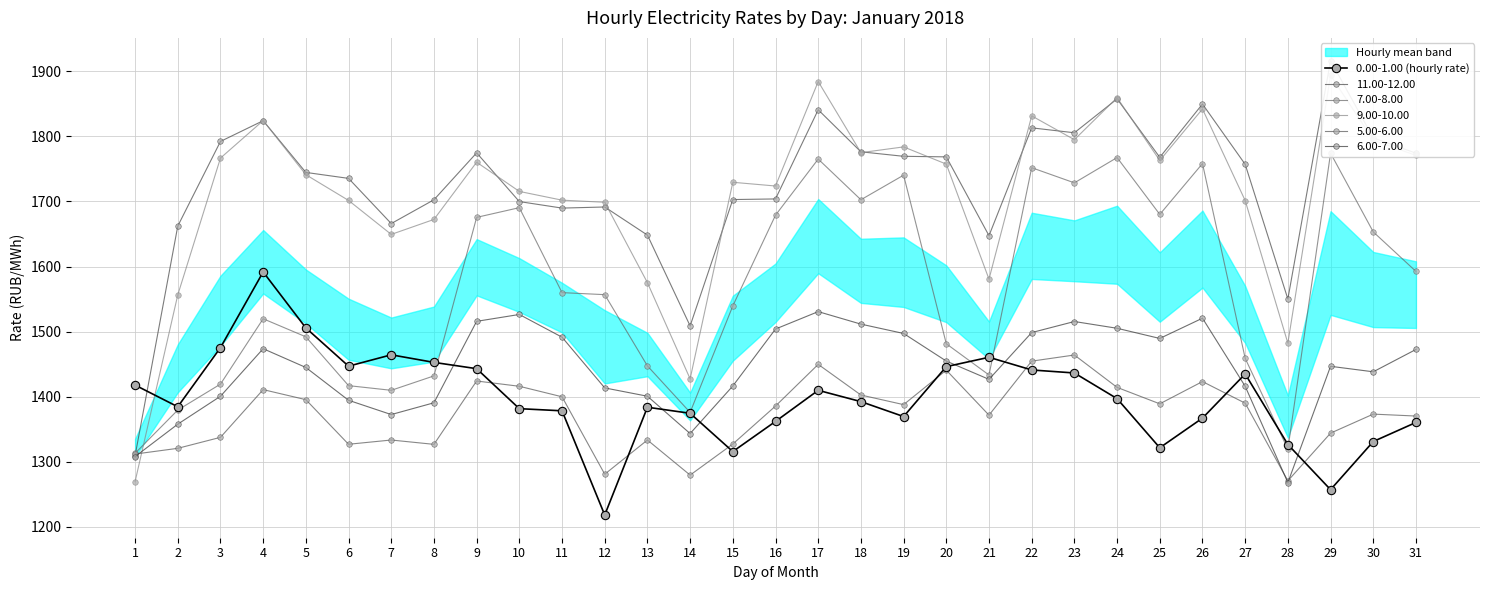

How many values are below 1392?

15